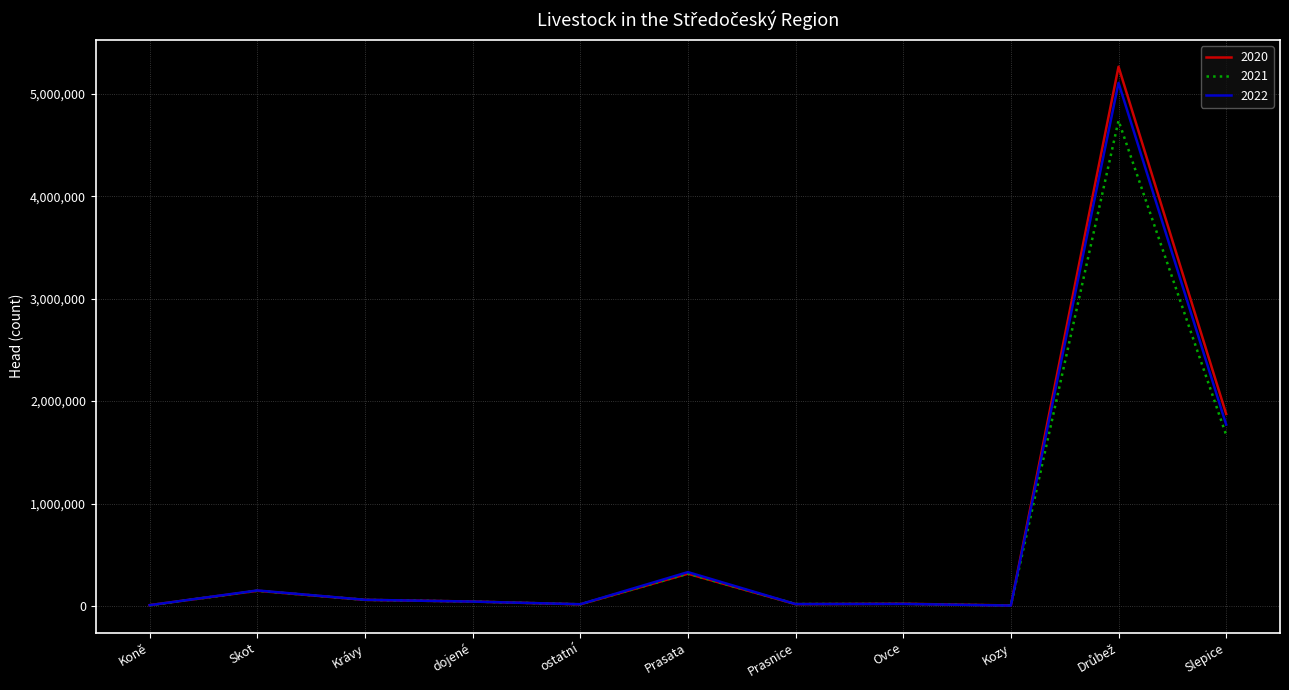

Does the chart have visible grid lines?

Yes